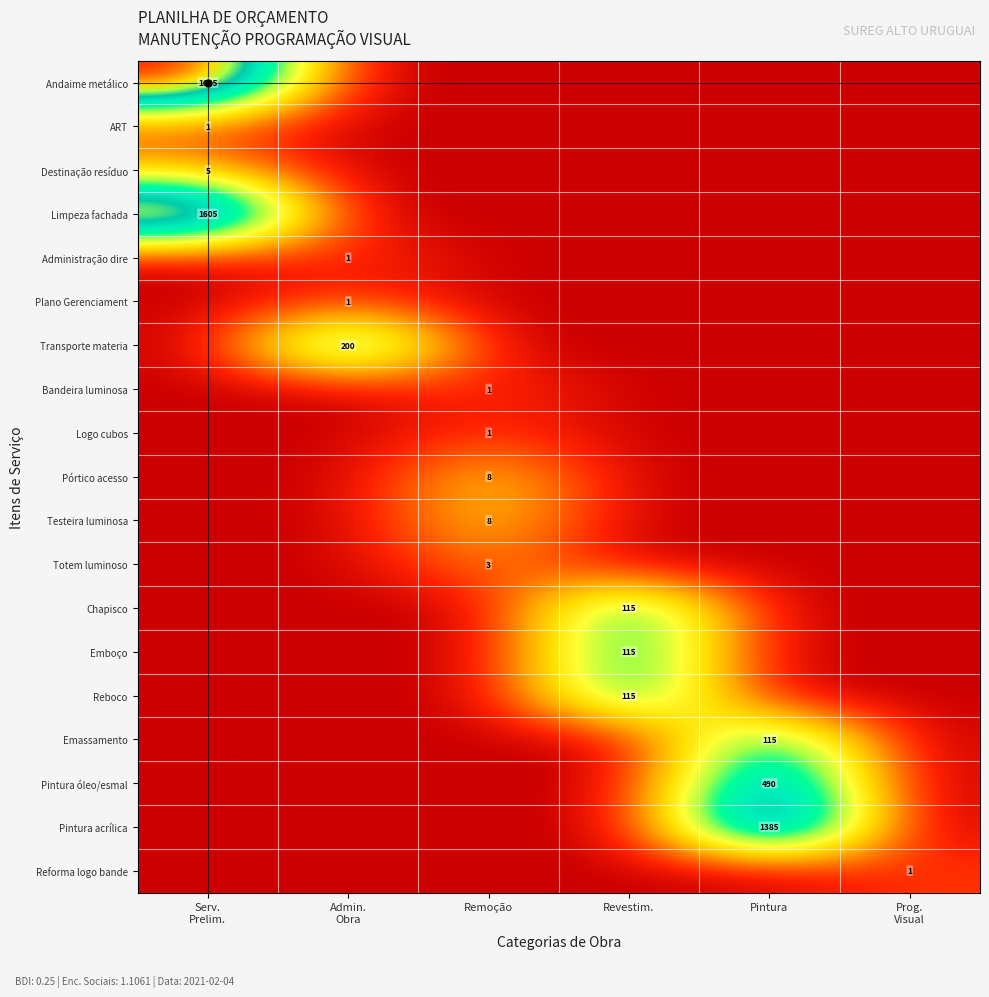

At which category does the chart reach its peak across all series?

Serv.
Prelim.